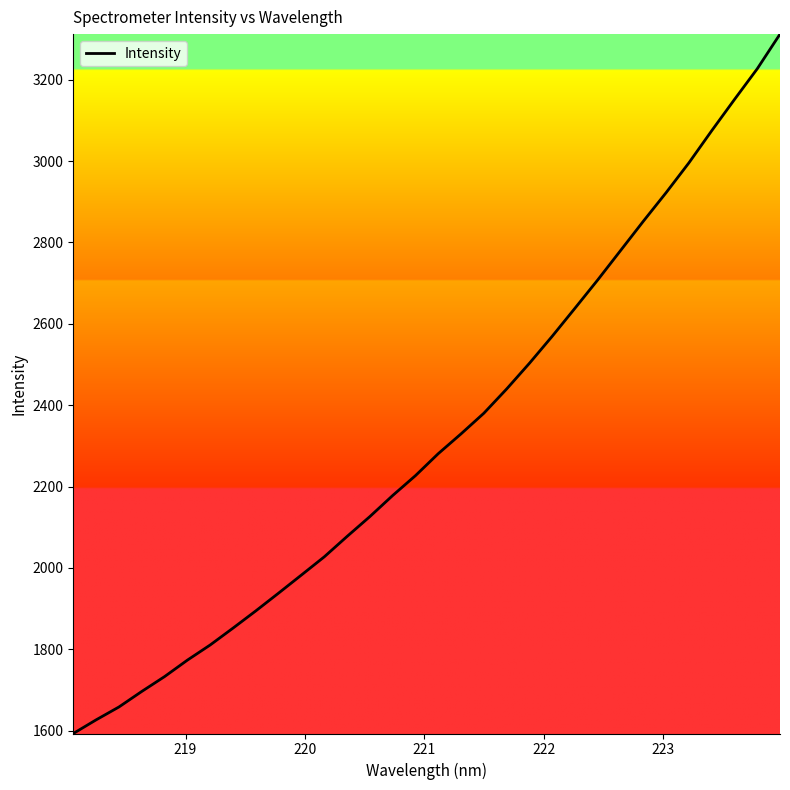

What is the greatest value displayed?

3311.9